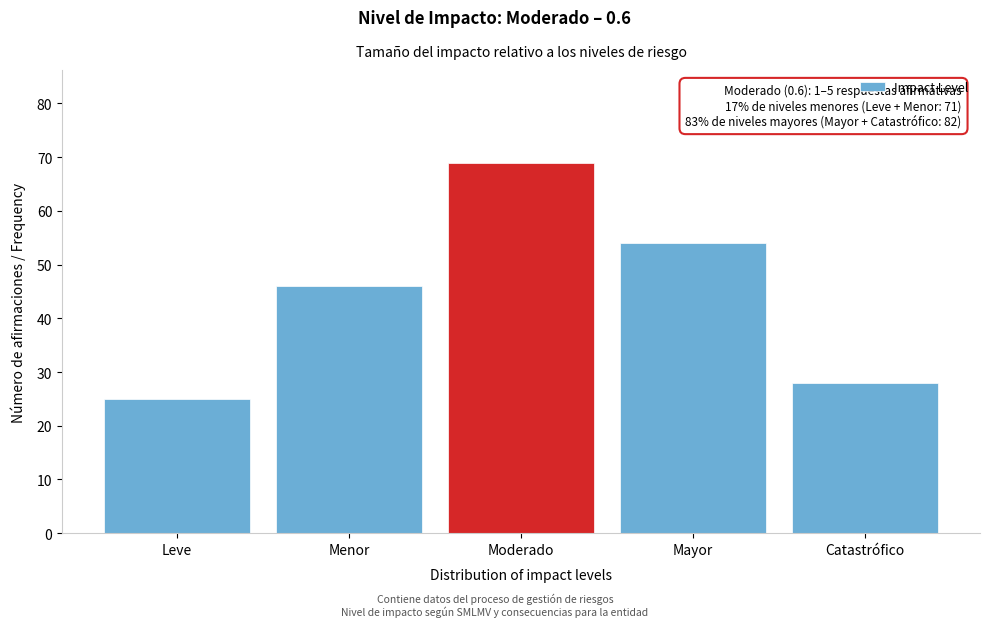

Reading left to right, transcribe all the data shown in this chart.

Leve=25	Menor=46	Moderado=69	Mayor=54	Catastrófico=28